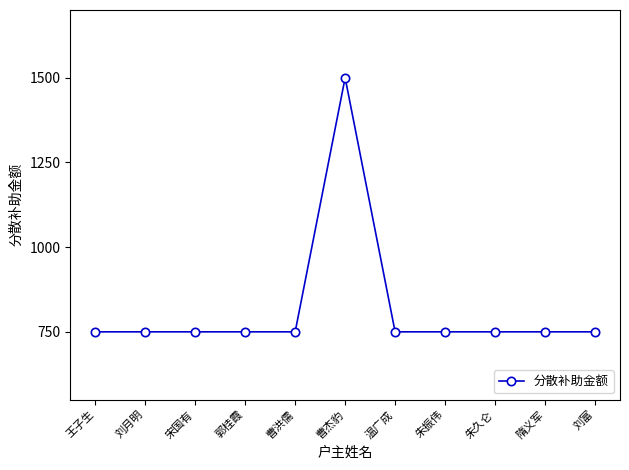

Does the chart display data point markers on the line(s)?

Yes